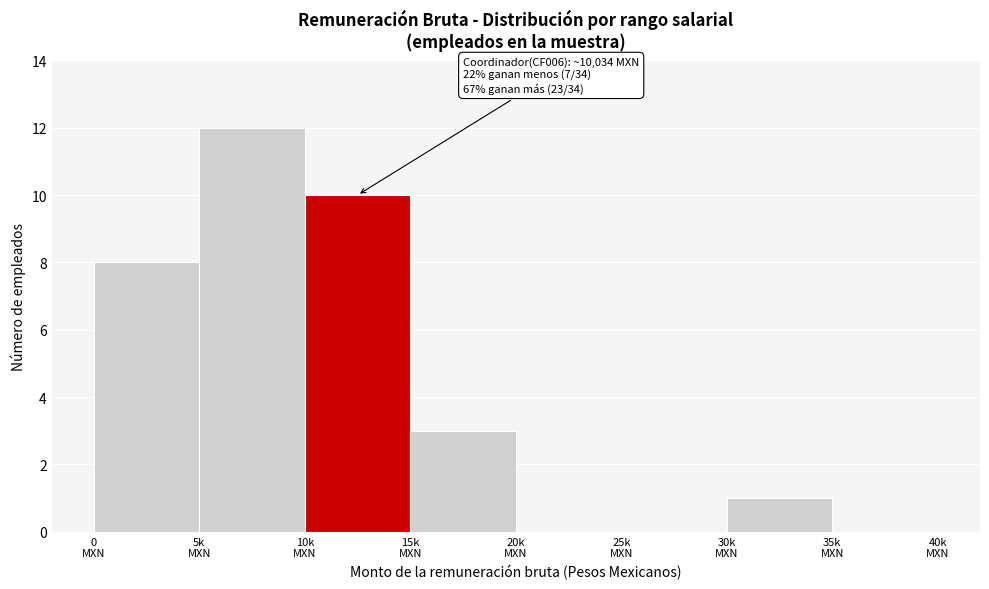

What is the maximum value shown in the chart?

12